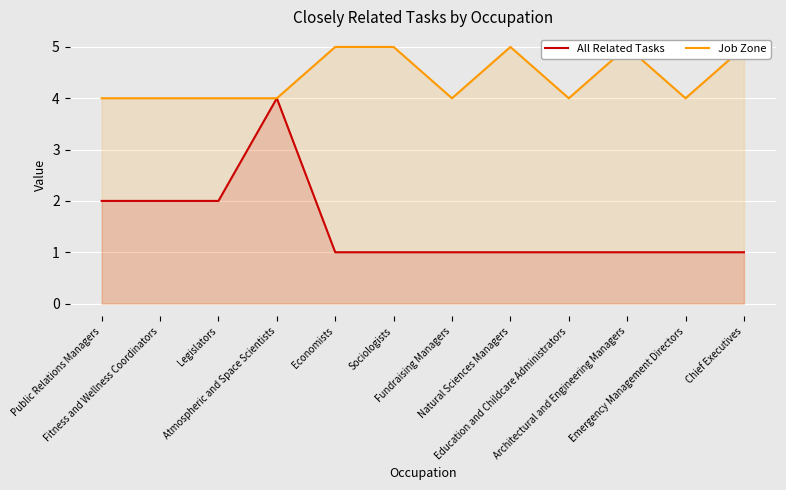

Is the value of All Related Tasks at Fitness and Wellness Coordinators greater than the value of Job Zone at Fundraising Managers?

No